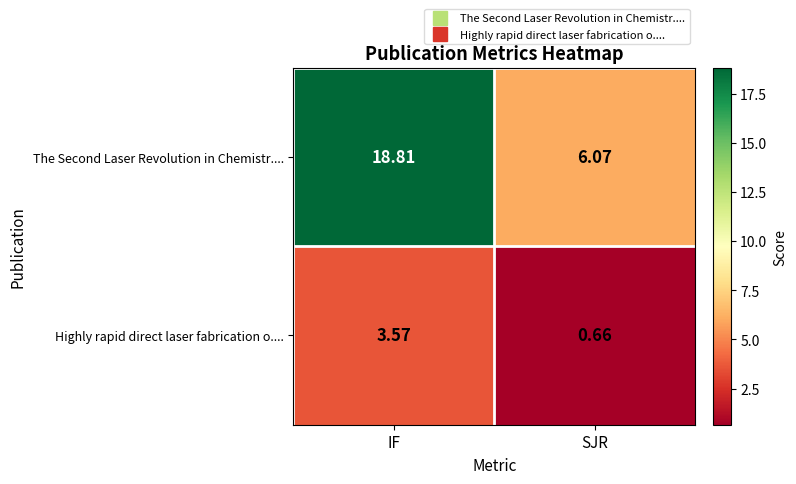

How many data points in Highly rapid direct laser fabrication o.... are less than 3?

1